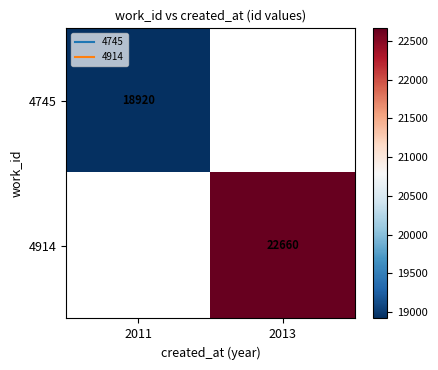

At 2013, list the series in order from largest to smallest.

4745, 4914